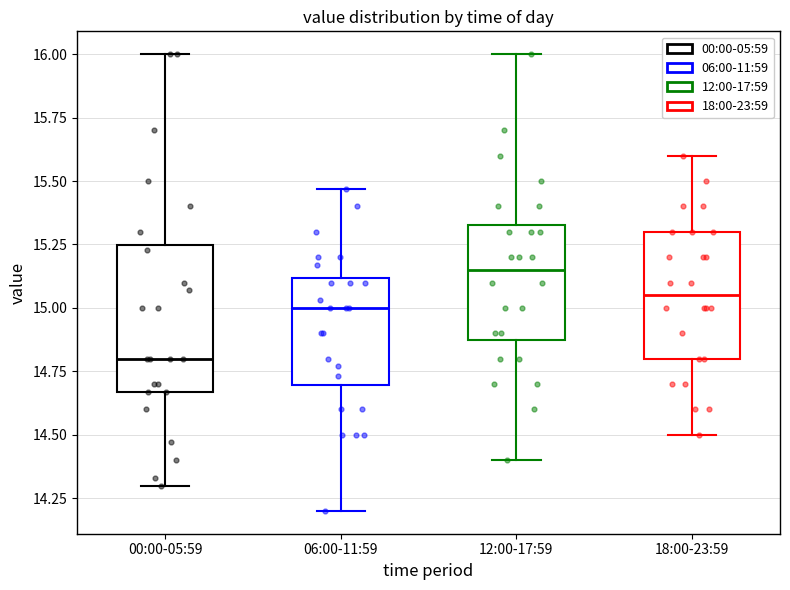

Which box has the lowest median line?

00:00-05:59